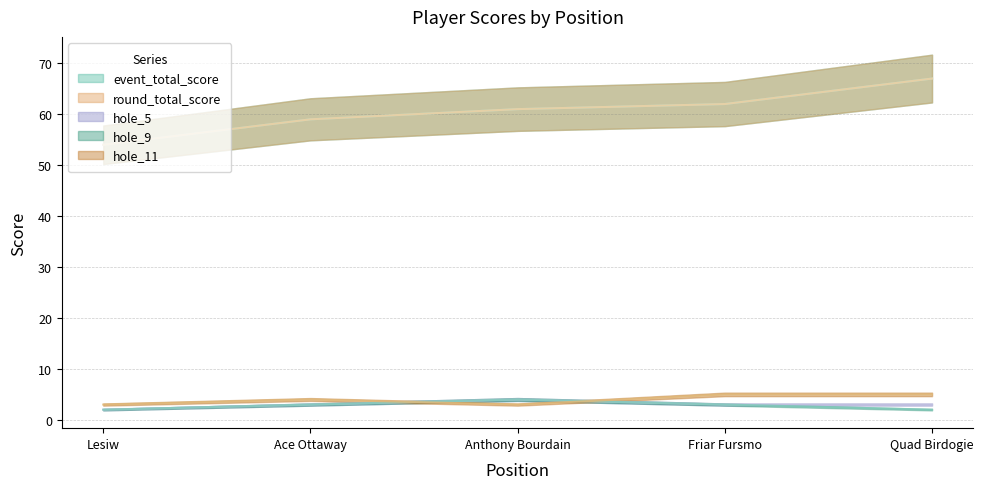

Reading left to right, extract all data points from this chart.

event_total_score: Lesiw=54	Ace Ottaway=59	Anthony Bourdain=61	Friar Fursmo=62	Quad Birdogie=67
round_total_score: Lesiw=54	Ace Ottaway=59	Anthony Bourdain=61	Friar Fursmo=62	Quad Birdogie=67
hole_5: Lesiw=2	Ace Ottaway=3	Anthony Bourdain=4	Friar Fursmo=3	Quad Birdogie=3
hole_9: Lesiw=2	Ace Ottaway=3	Anthony Bourdain=4	Friar Fursmo=3	Quad Birdogie=2
hole_11: Lesiw=3	Ace Ottaway=4	Anthony Bourdain=3	Friar Fursmo=5	Quad Birdogie=5